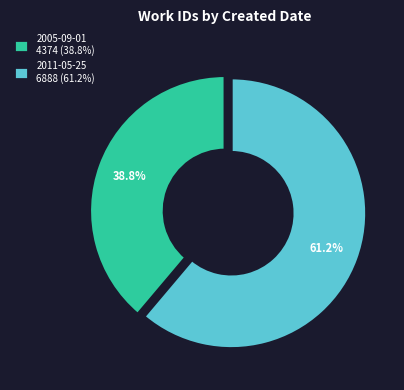

Rank the categories by value from highest to lowest.

2011-05-25, 2005-09-01